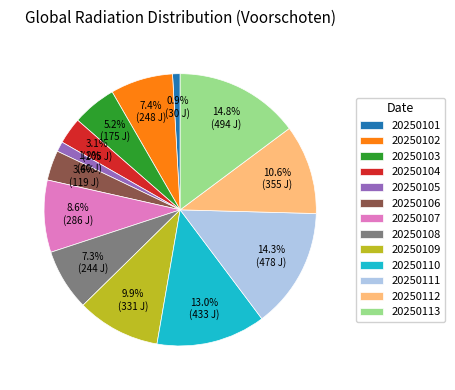

What percentage is the 20250110 slice, to the nearest percent?

13%